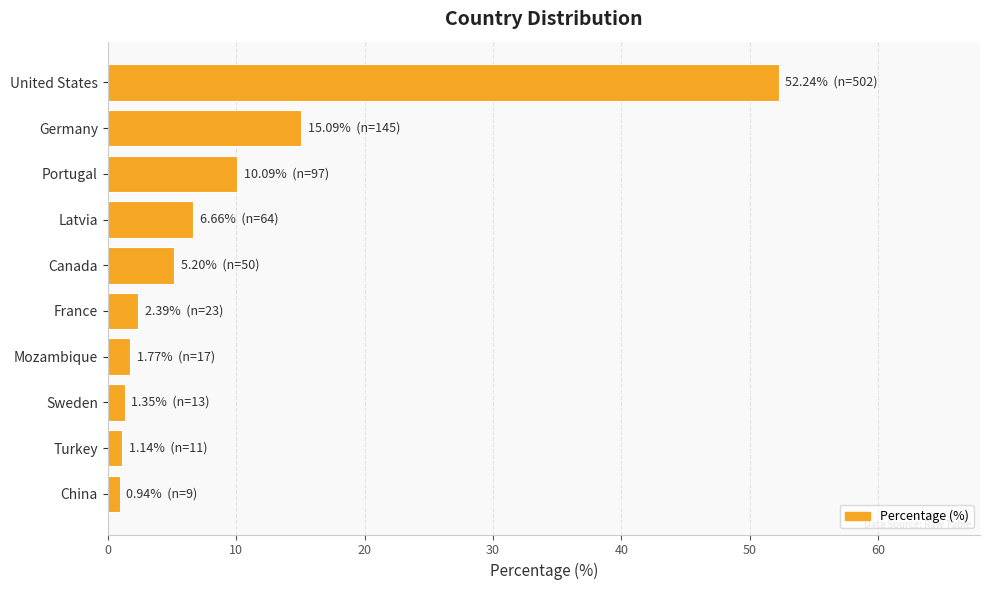

What position from the bottom is France?

5